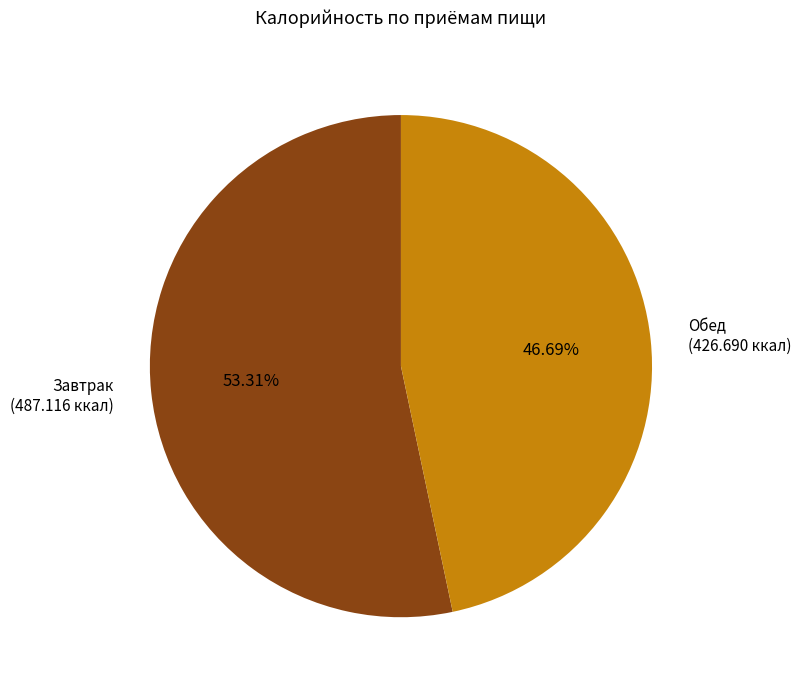

Is there any slice that represents more than half of the pie?

Yes